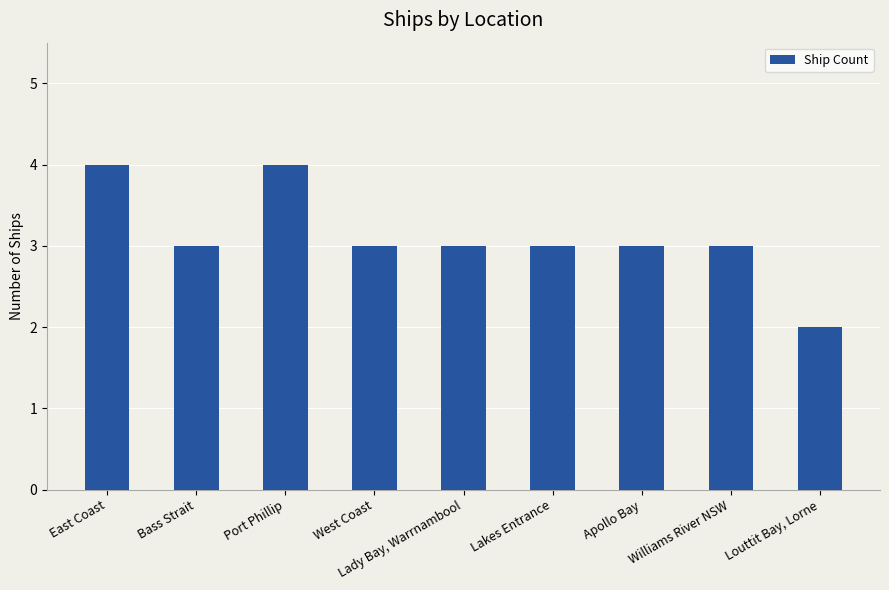

Read the value at Apollo Bay.

3